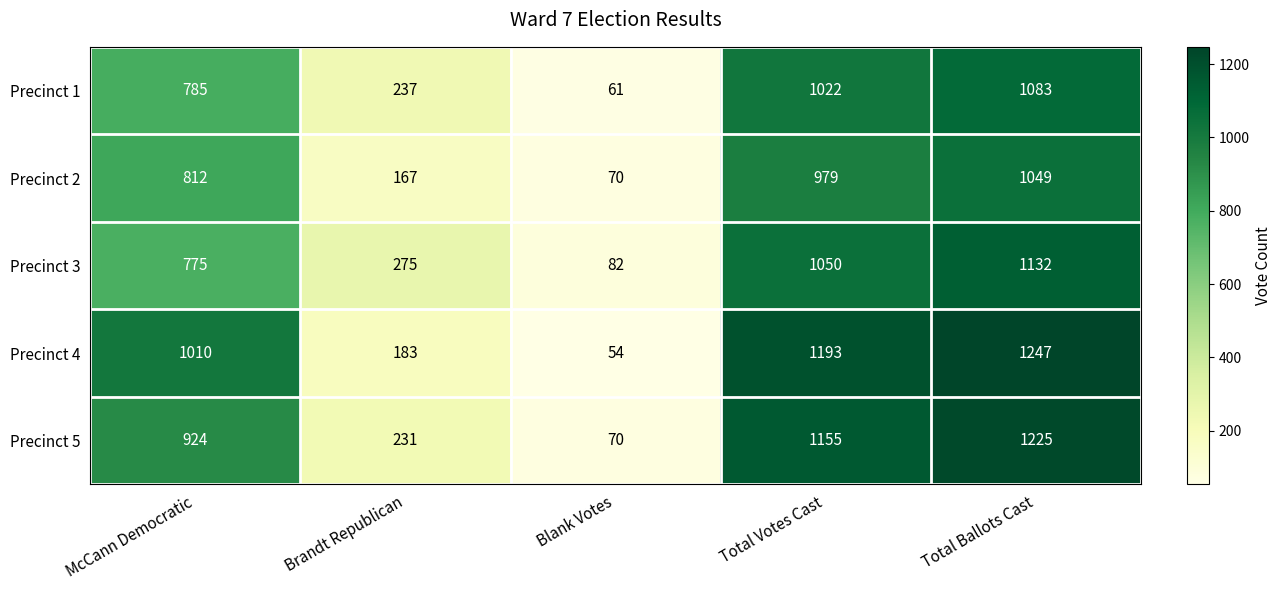

At how many categories does at least one series exceed 834?

3